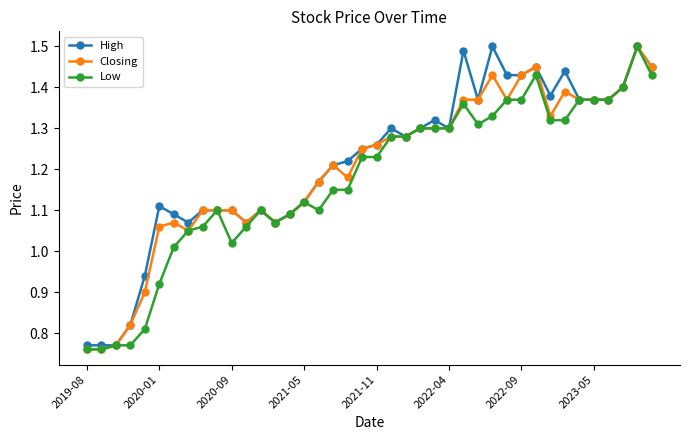

True or false: Closing and Low intersect in this chart.

False